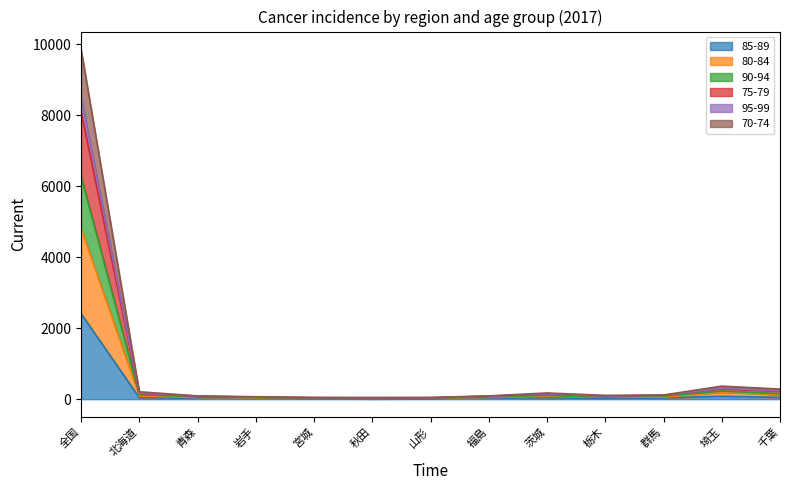

What is the spread (max minus min) of values at 宮城?

31